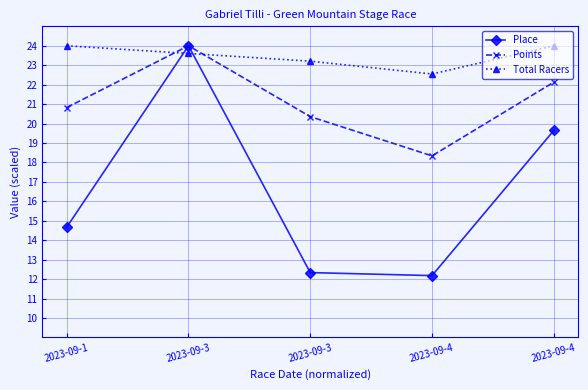

Rank the series by their average value, from highest to lowest.

Total Racers, Points, Place